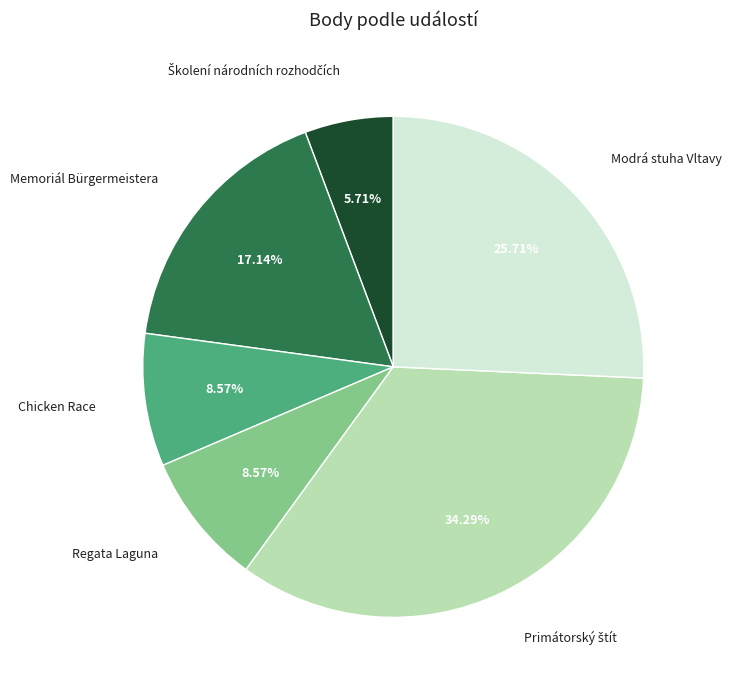

Count the number of slices in the pie.

6